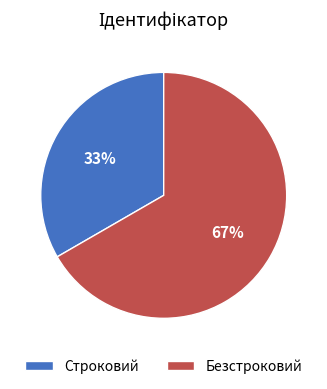

Between Безстроковий and Строковий, which is larger?

Безстроковий